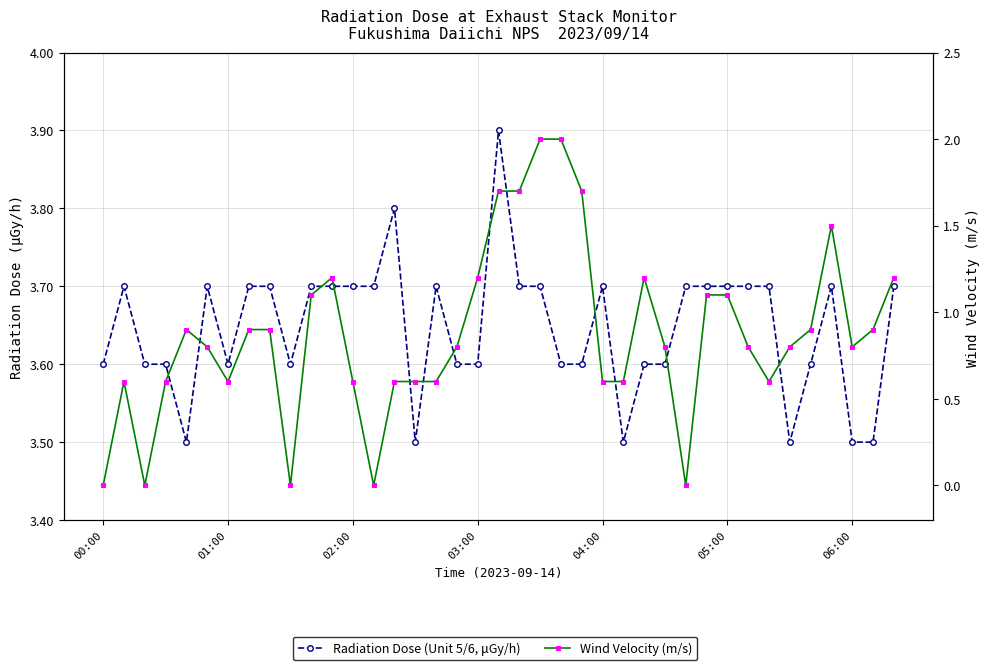

How many positive values does the Wind Velocity (m/s) series have?

34